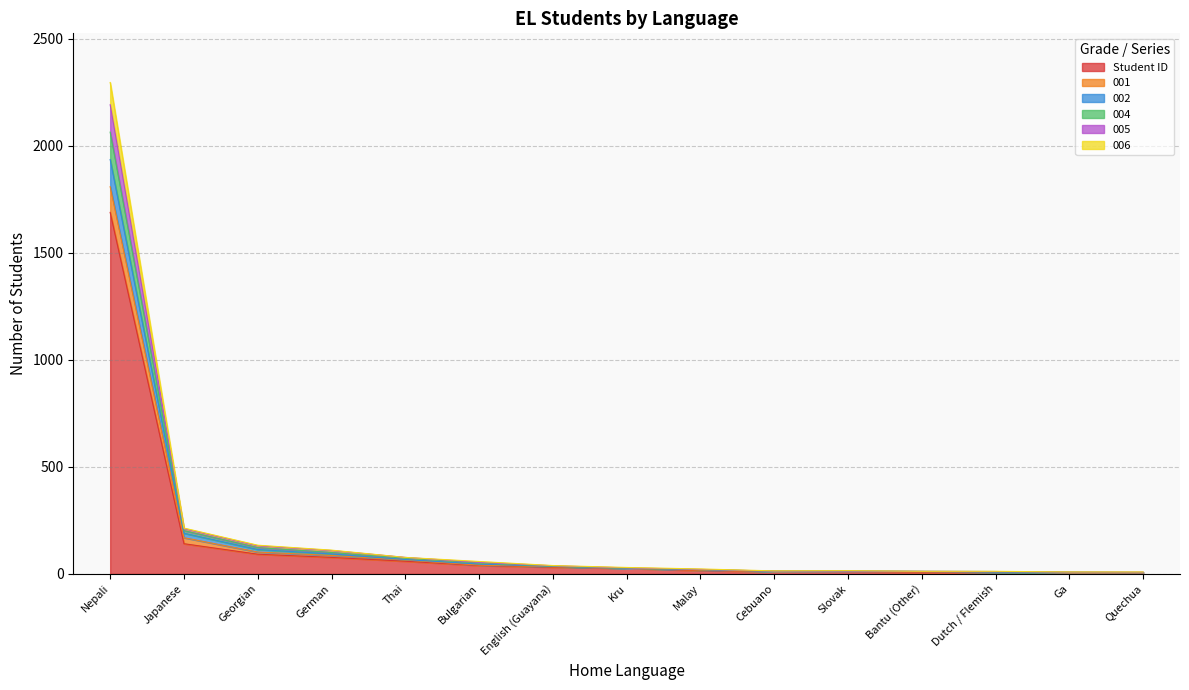

What is the maximum value for Student ID?

1689